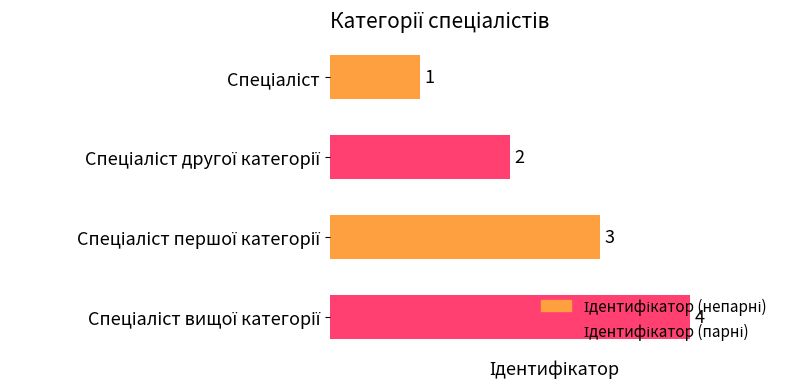

What is the difference between the maximum and minimum values?

3